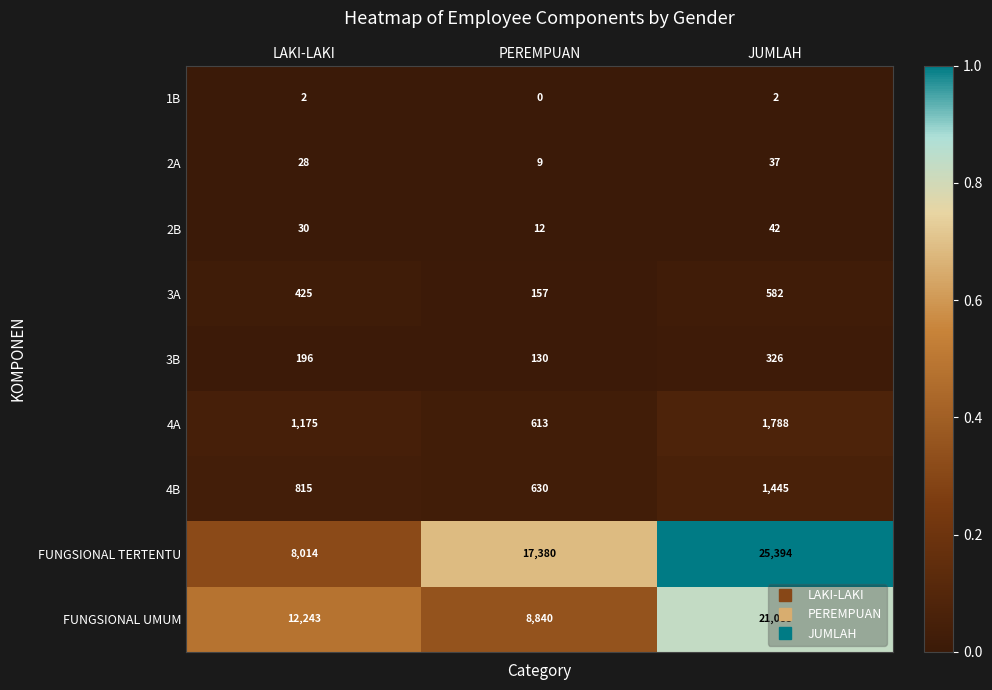

List the series in order of their peak value, lowest first.

1B, 2A, 2B, 3B, 3A, 4B, 4A, FUNGSIONAL UMUM, FUNGSIONAL TERTENTU